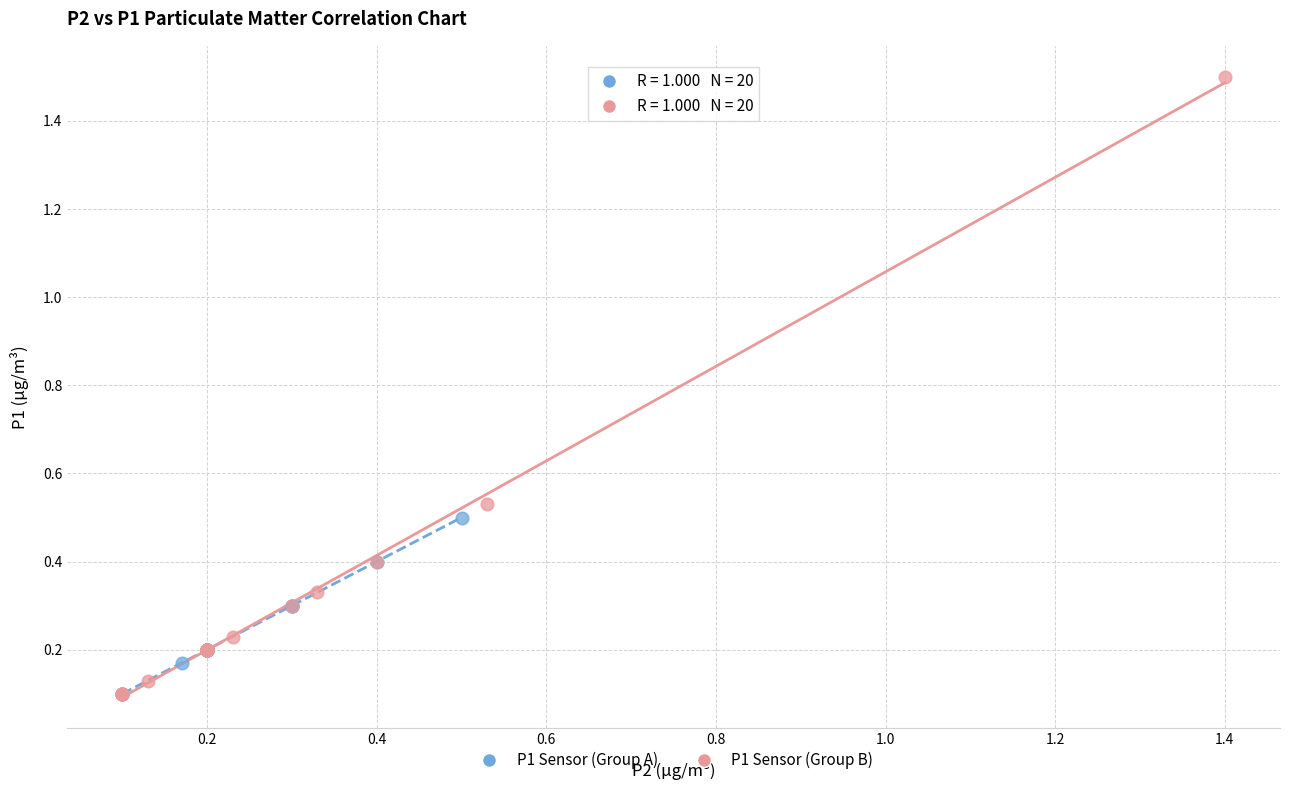

Which series contains the highest Y value?

P1 Sensor (Group B)